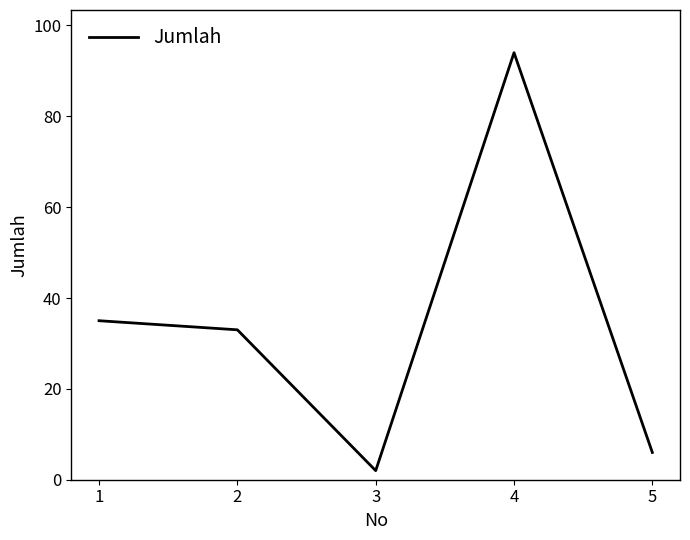

Rank the categories by value from lowest to highest.

3, 5, 2, 1, 4